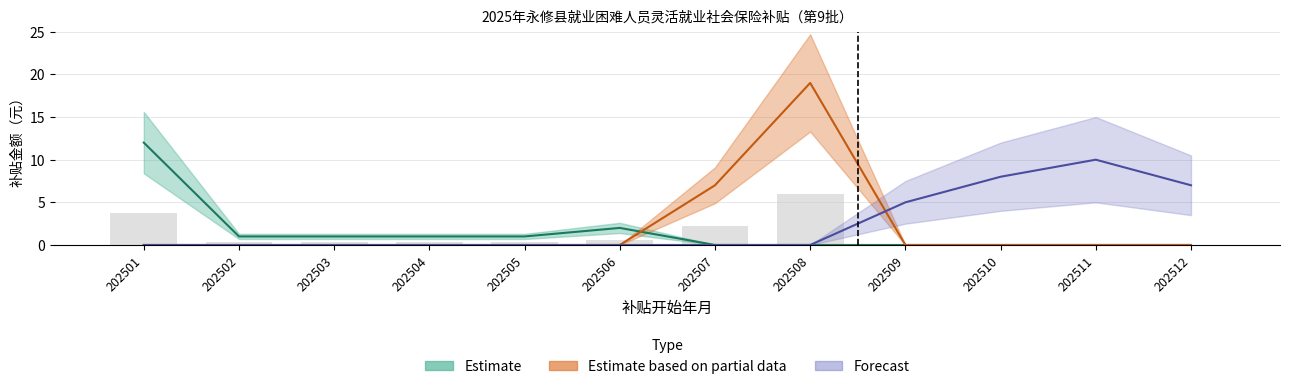

What is the spread (max minus min) of values at 202505?

1